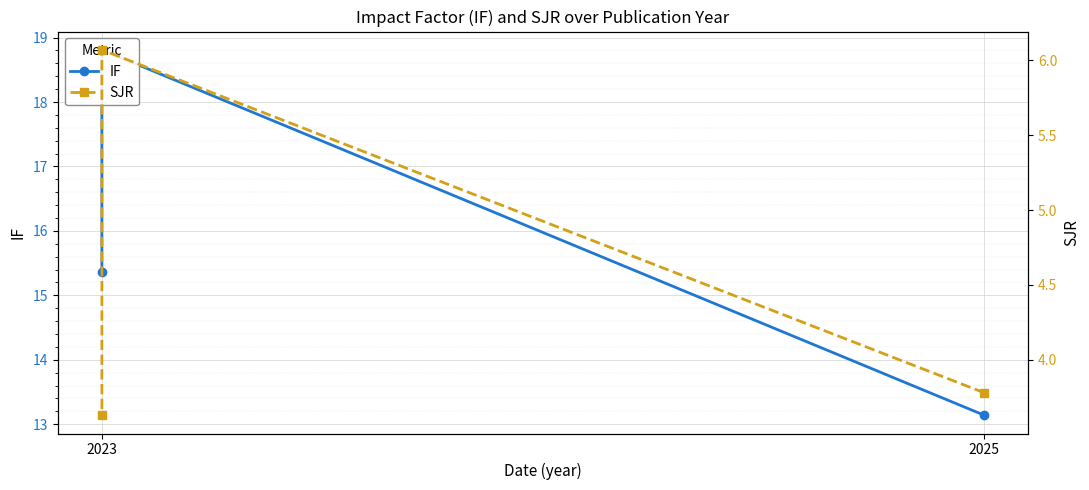

Reading left to right, what are all the values shown in this chart?

IF: 13.1	18.8	15.4
SJR: 3.8	6.1	3.6